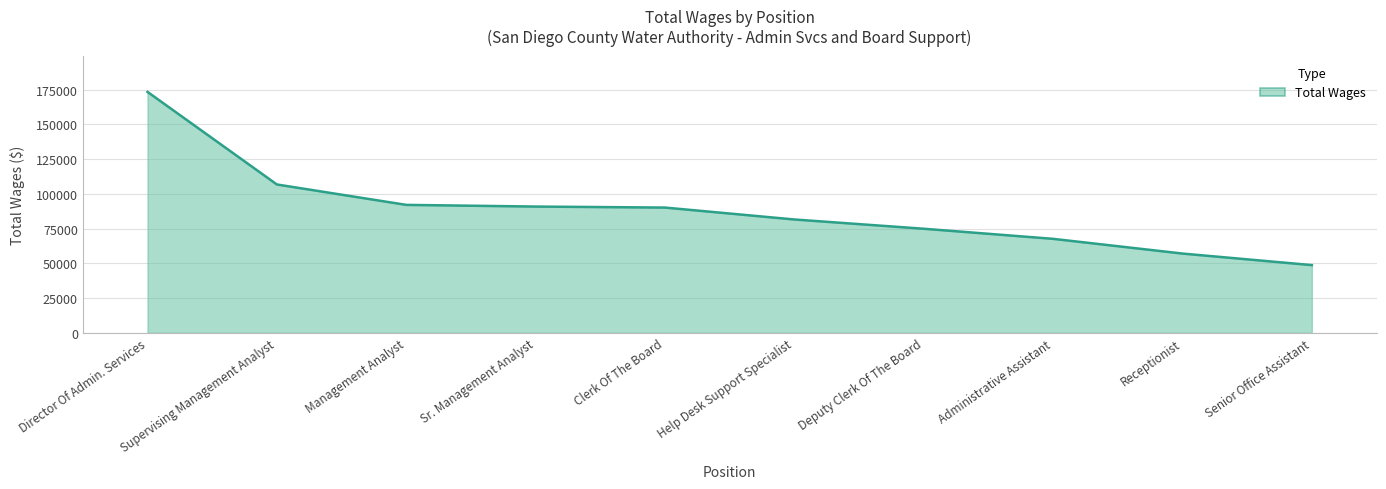

What is the difference between the maximum and minimum values?

124704